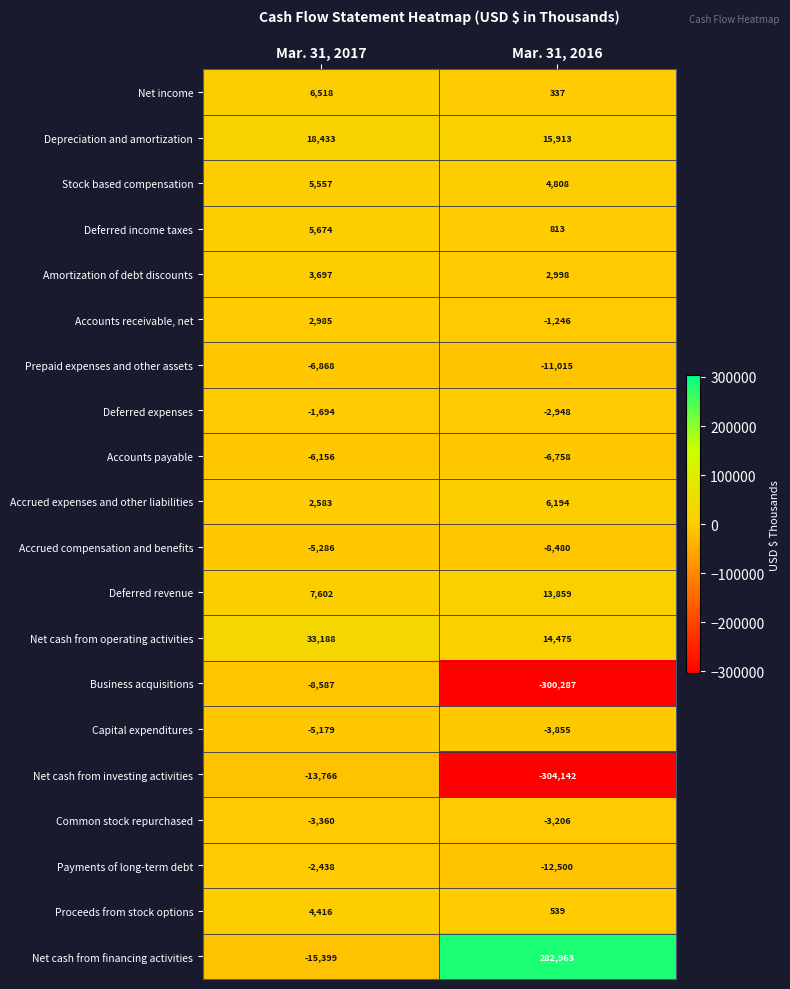

How many series are shown in this chart?

20